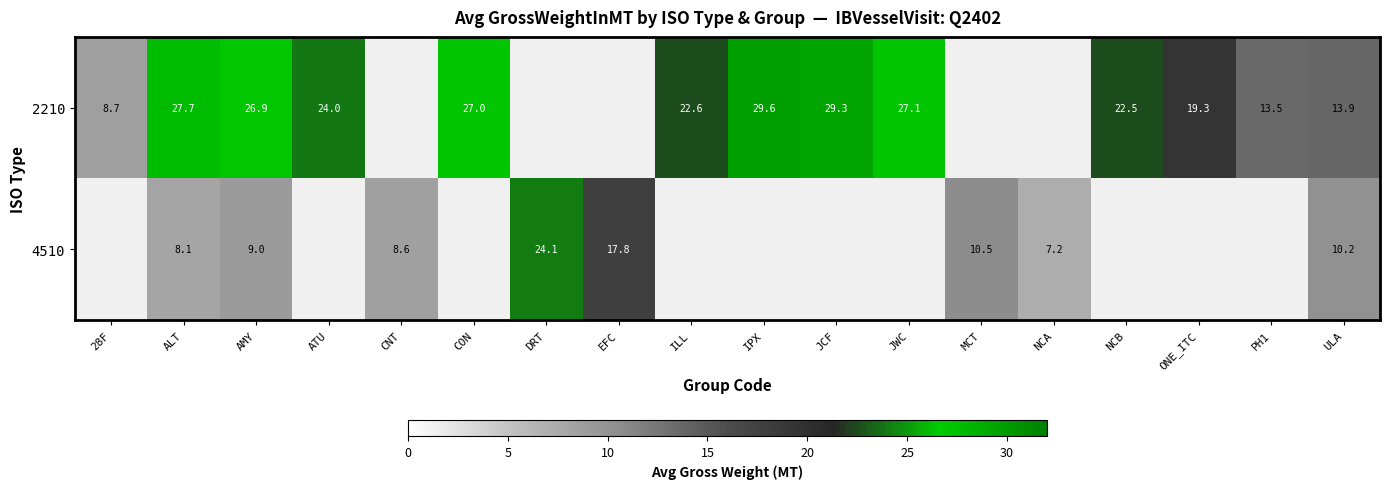

Is it true that 4510 equals 9.0 at AMY?

True